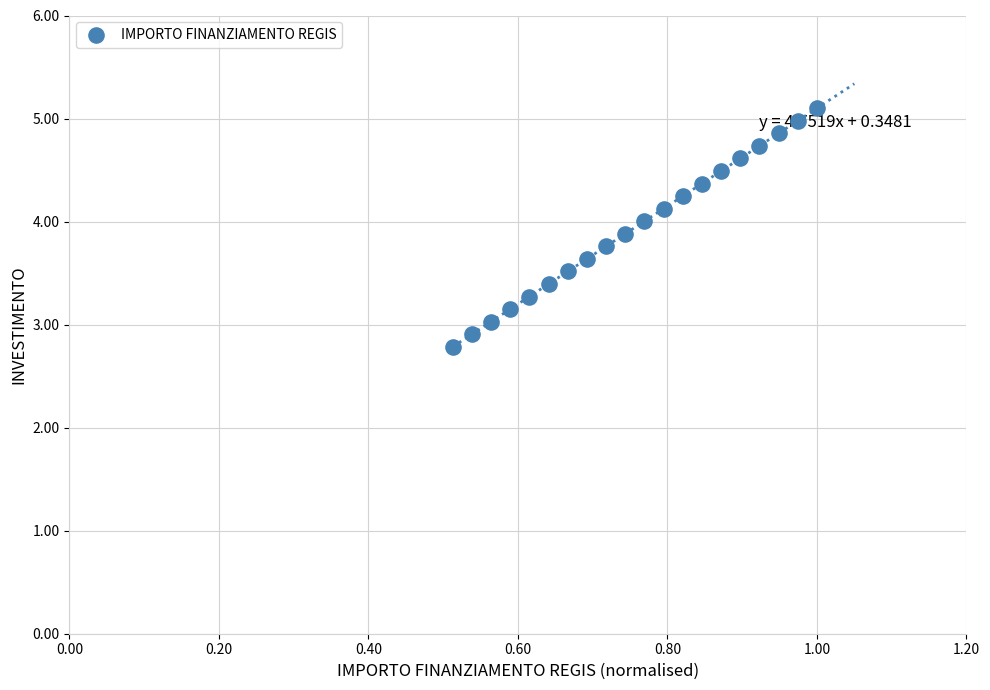

What is the range of X values (max minus min)?

0.5